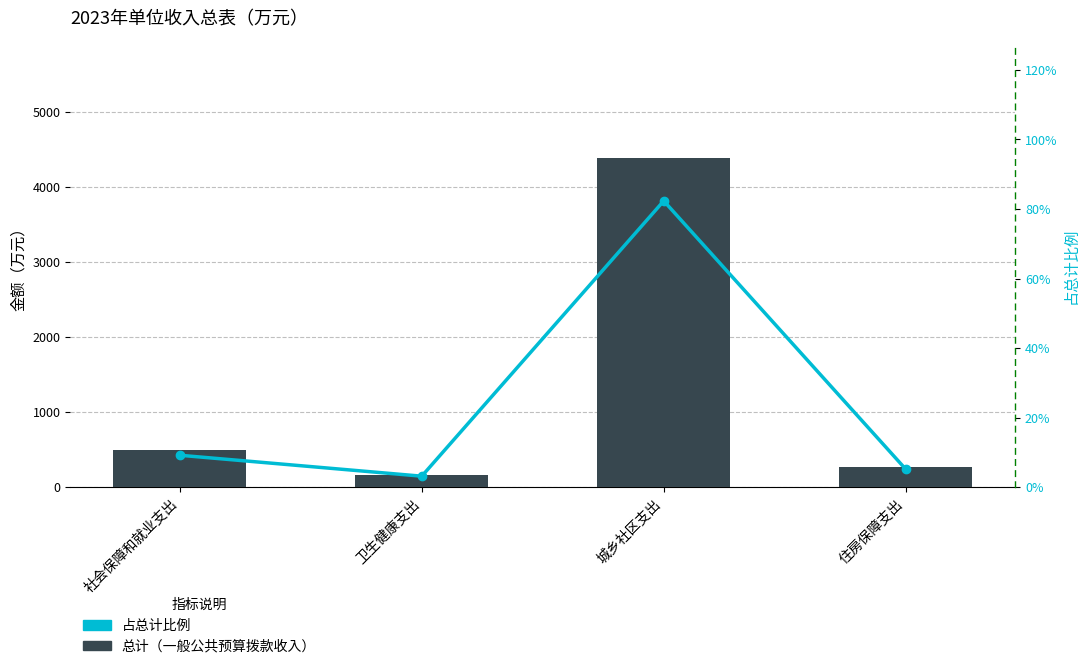

List the series in order of their overall mean, lowest first.

占总计比例, 总计（一般公共预算拨款收入）